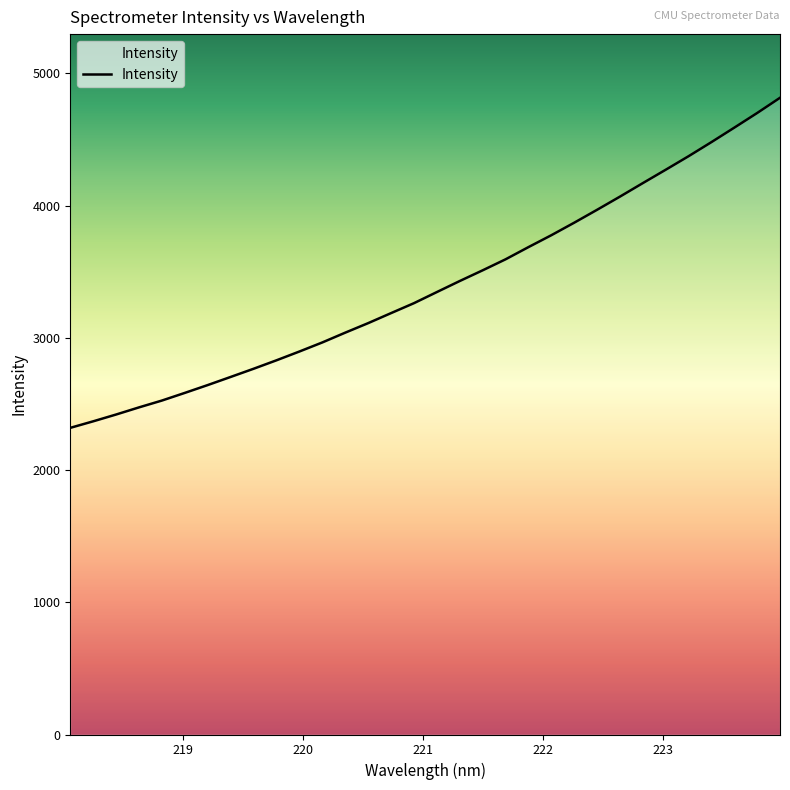

What is the maximum value shown in the chart?

4815.1